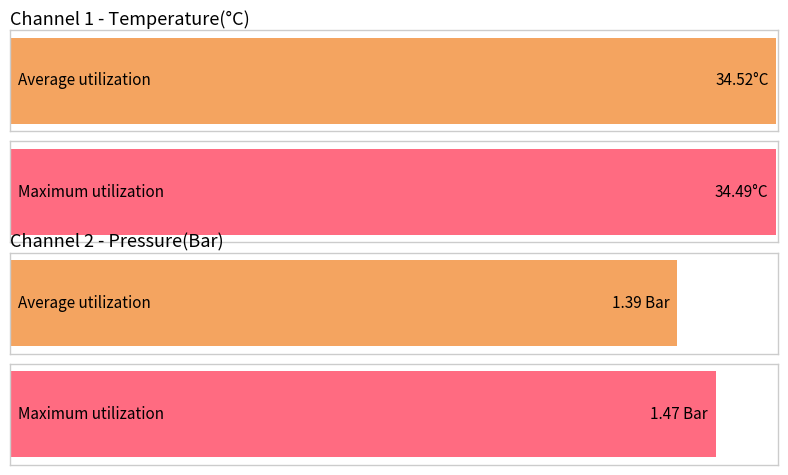

Rank the series by their average value, from highest to lowest.

Maximum utilization, Average utilization